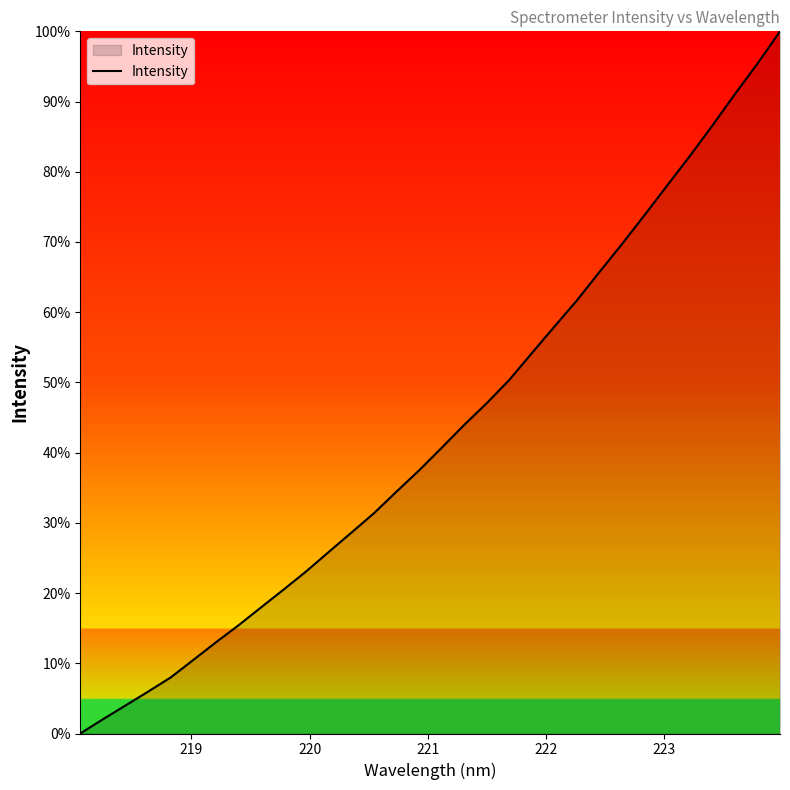

How many values are above zero?

31